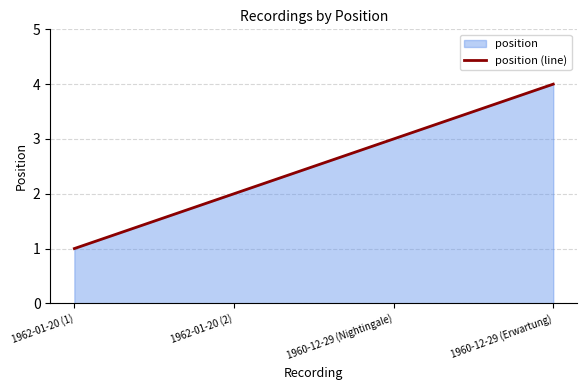

Reading left to right, extract all data points from this chart.

1962-01-20 (1)=1	1962-01-20 (2)=2	1960-12-29 (Nightingale)=3	1960-12-29 (Erwartung)=4